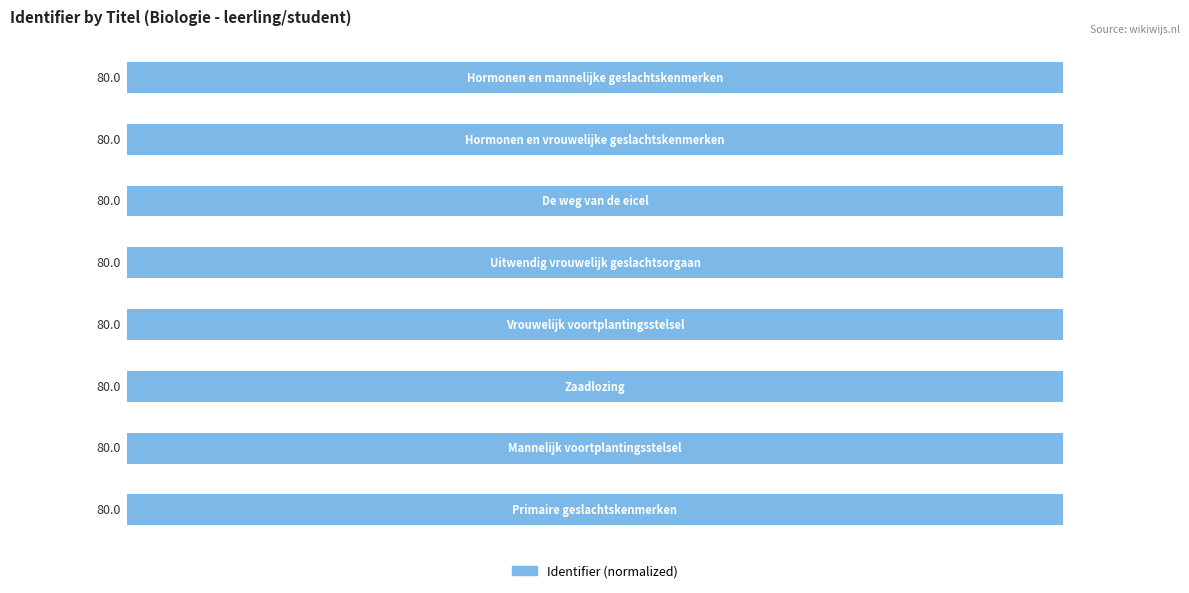

Reading top to bottom, what are all the values shown in this chart?

80.0	80.0	80.0	80.0	80.0	80.0	80.0	80.0